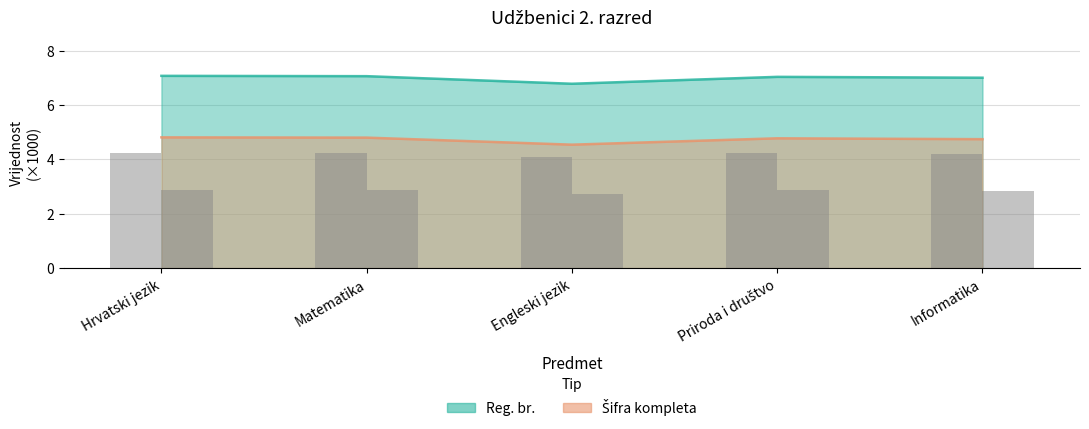

What is the label of the 3rd bar from the right?

Engleski jezik